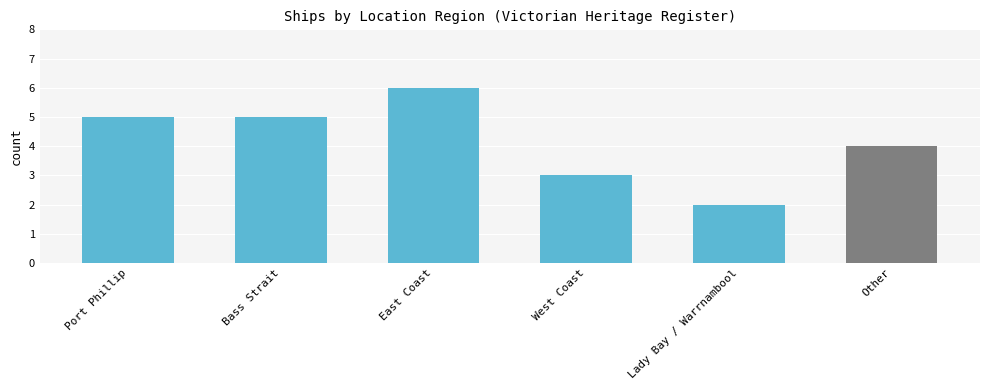

Is it true that the value at Bass Strait is 2?

False